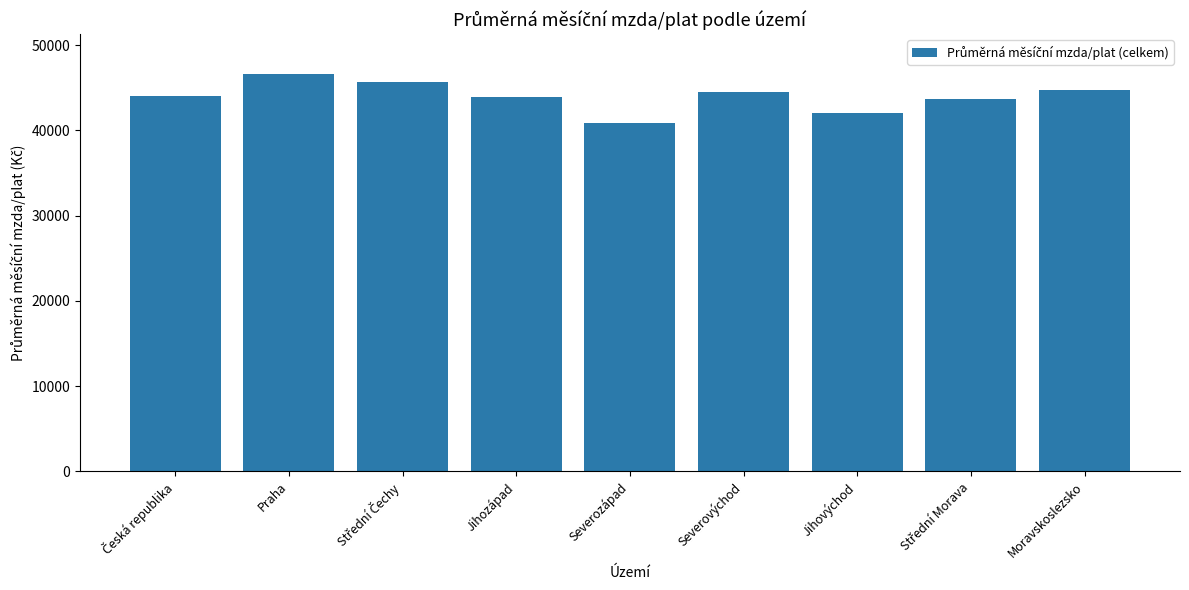

Is it true that the value at Praha is 46612.2?

True